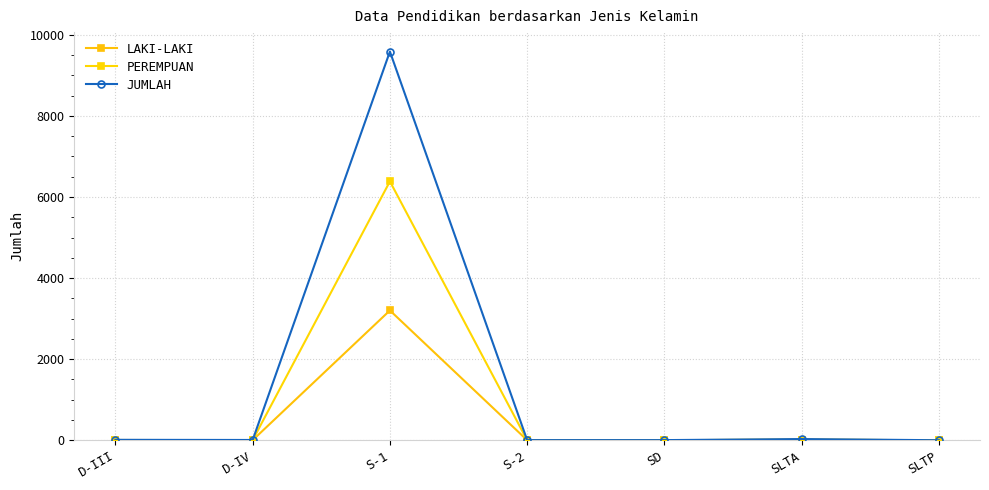

What is the difference between the maximum and minimum values in the PEREMPUAN series?

6385